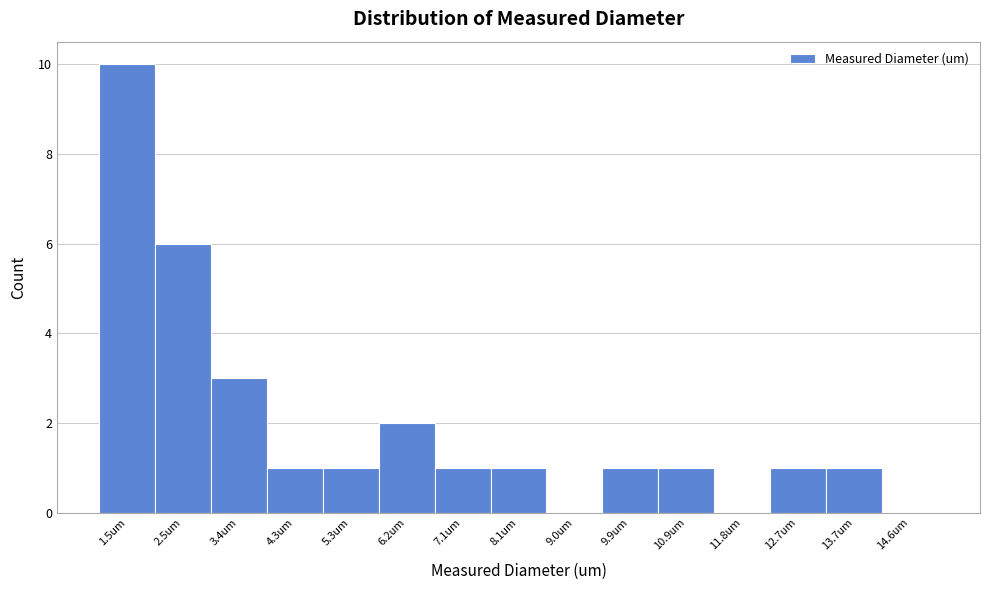

Reading left to right, transcribe this chart: for each bar, give the range it covers on the x-axis and its height. Neither the bar edges nor the heights are printed on the chart, so give them approximately, as read against the axes.

1.0 to 2.0: 10
2.0 to 2.9: 6
2.9 to 3.9: 3
3.9 to 4.8: 1
4.8 to 5.7: 1
5.7 to 6.7: 2
6.7 to 7.6: 1
7.6 to 8.5: 1
8.5 to 9.5: 0
9.5 to 10.4: 1
10.4 to 11.3: 1
11.3 to 12.3: 0
12.3 to 13.2: 1
13.2 to 14.1: 1
14.1 to 15.1: 0